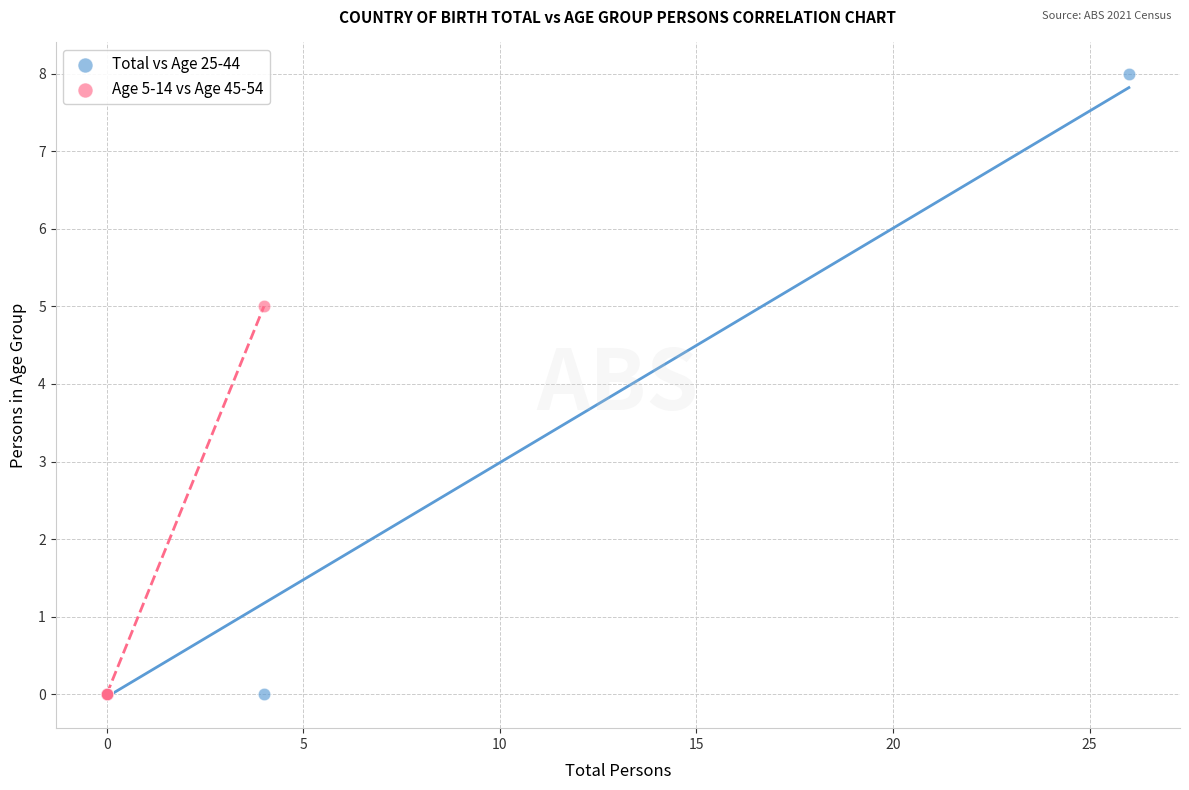

Which series has the widest spread of Y values?

Total vs Age 25-44